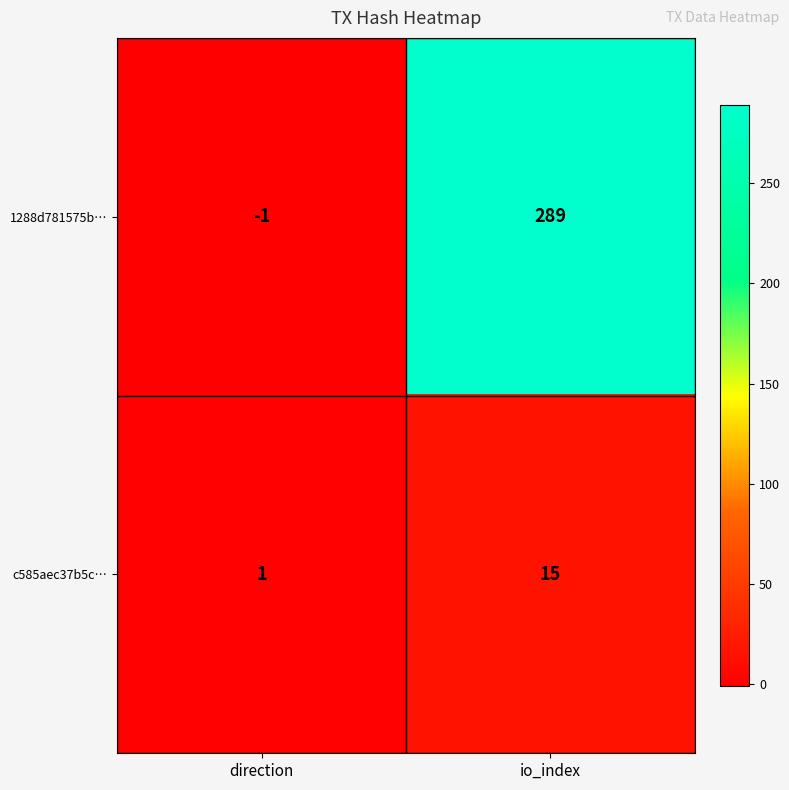

The value of c585aec37b5c… at io_index is 7. True or false?

False